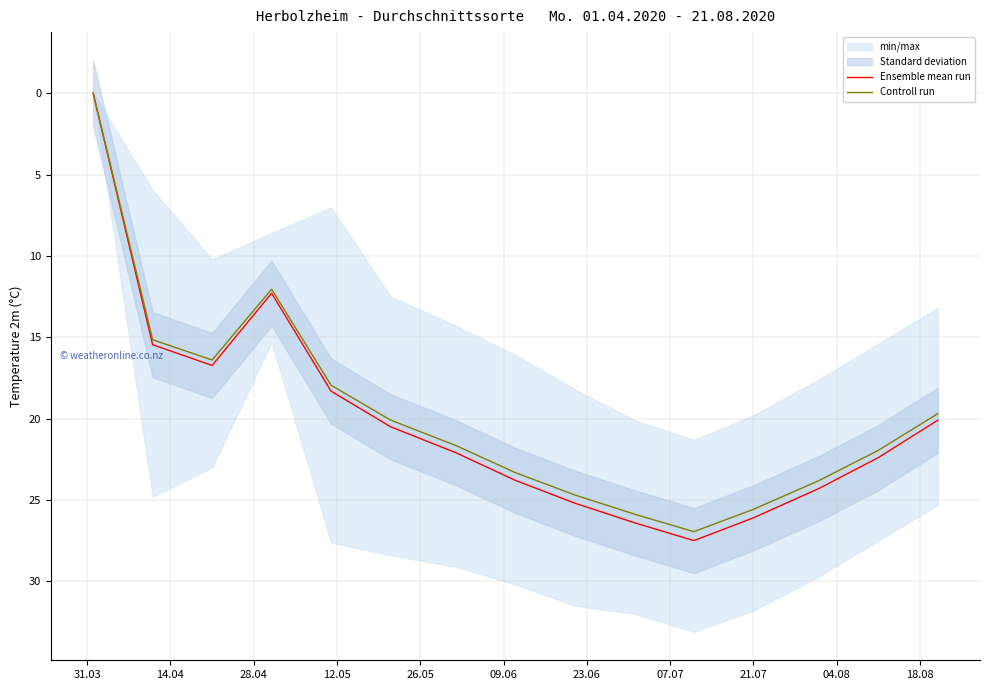

What is the difference between the maximum and minimum values in the Controll run series?

26.9